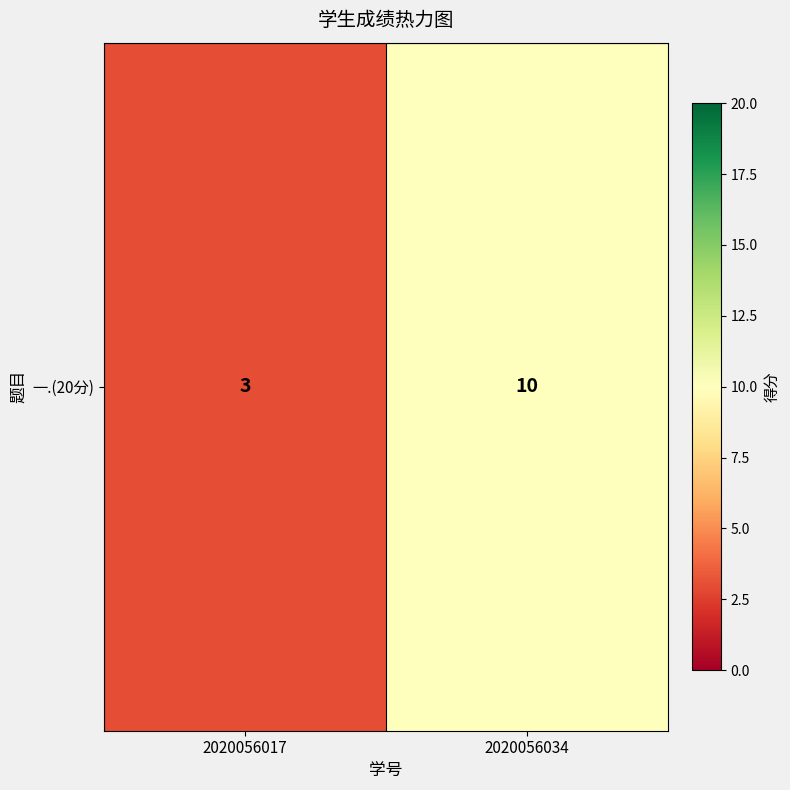

True or false: the data shows 10 at 2020056034.

True